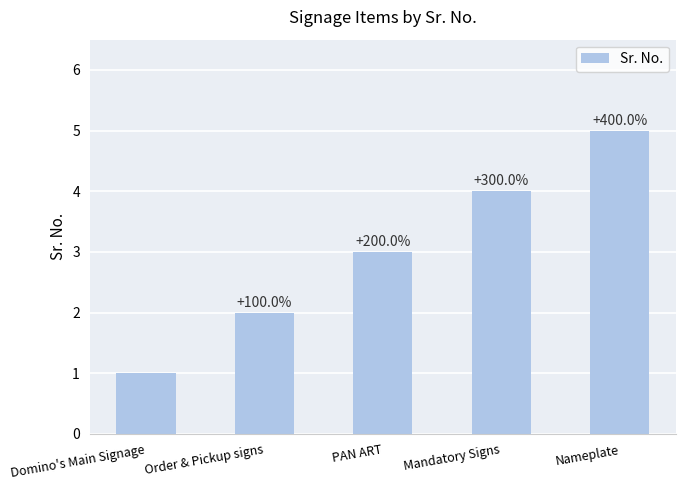

Are the bars horizontal?

No